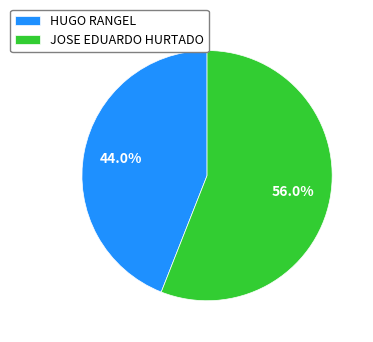

The HUGO RANGEL slice represents 44% of the pie. True or false?

True